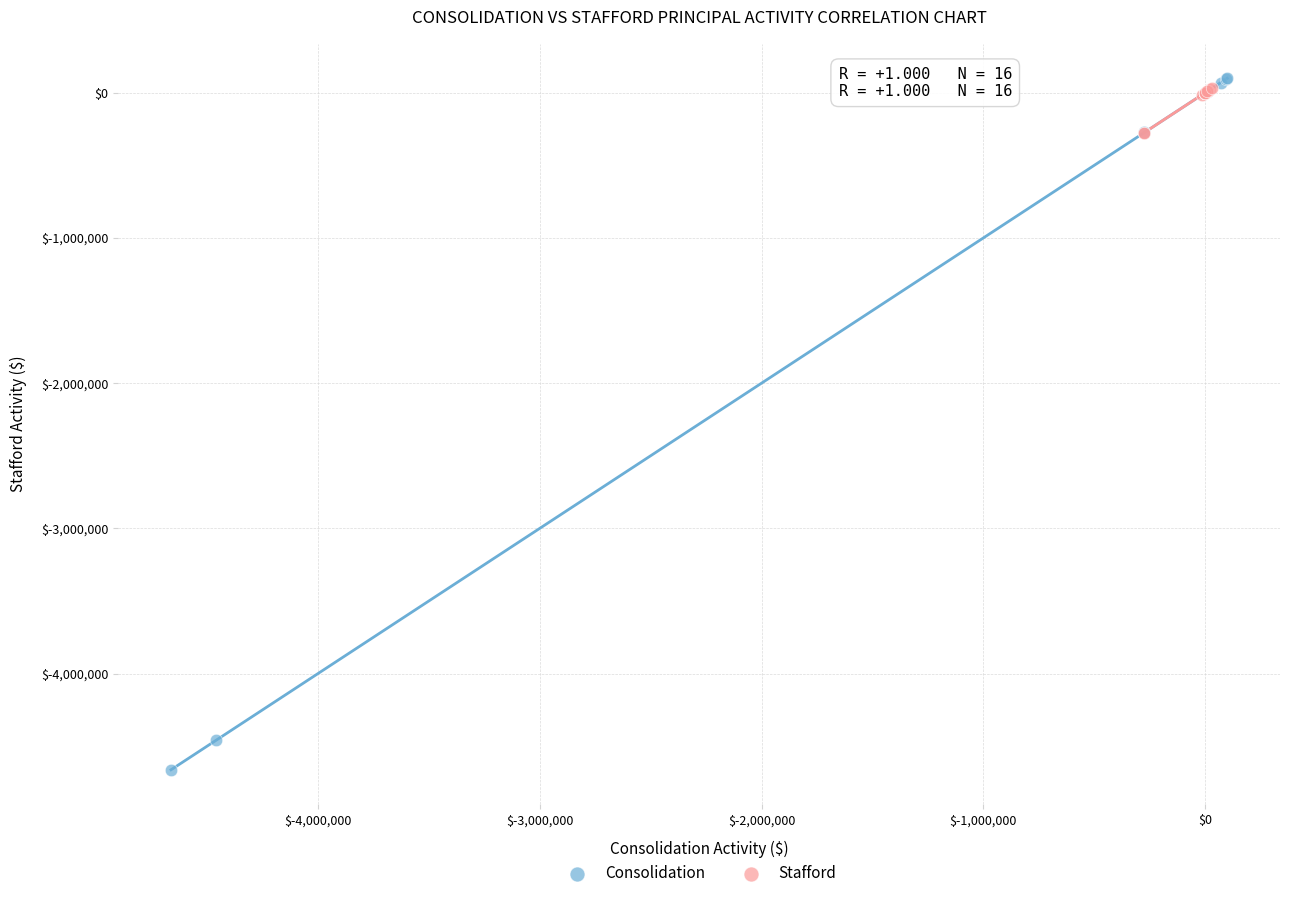

Which series reaches the minimum Y coordinate?

Consolidation